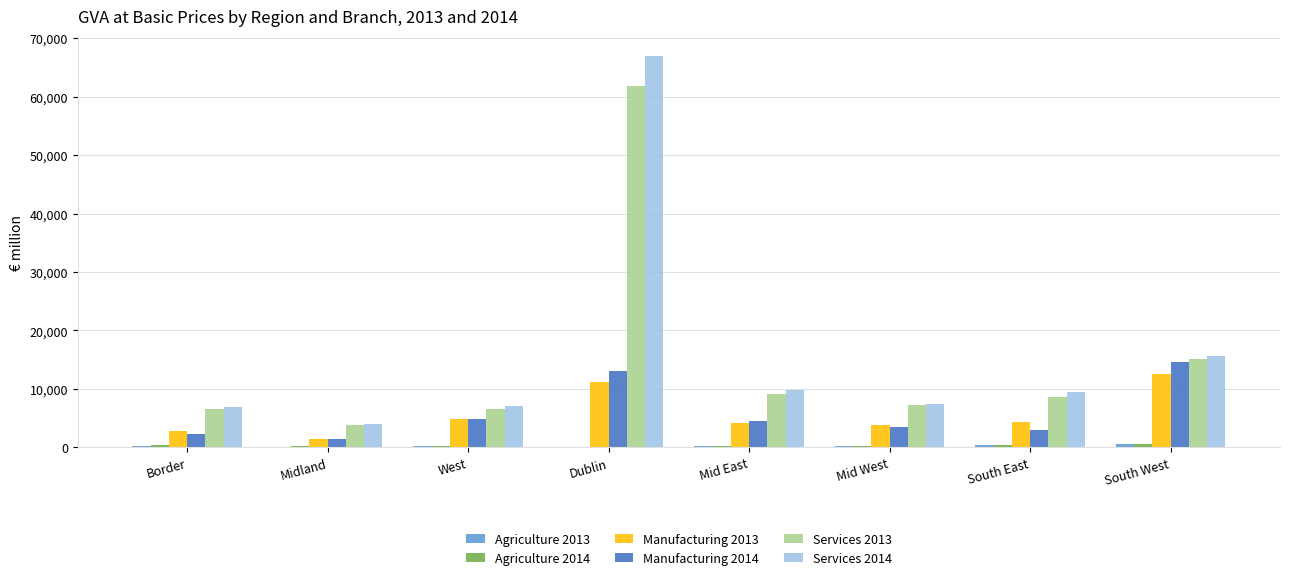

Which series has the widest spread of values?

Services 2014